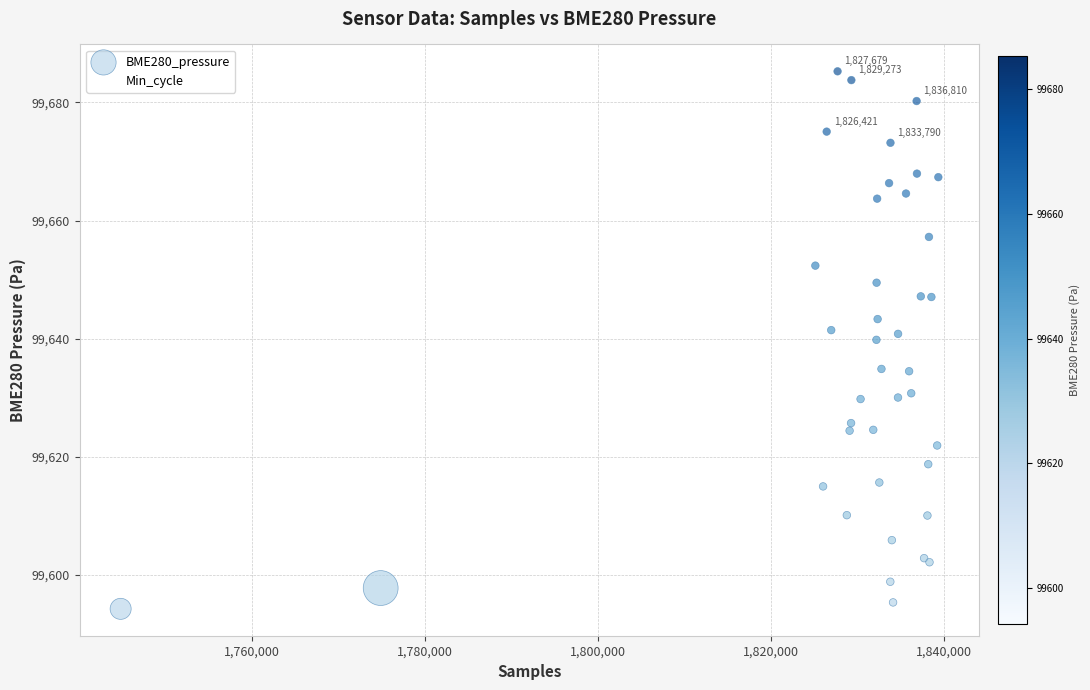

Which series reaches the minimum Y coordinate?

BME280_pressure